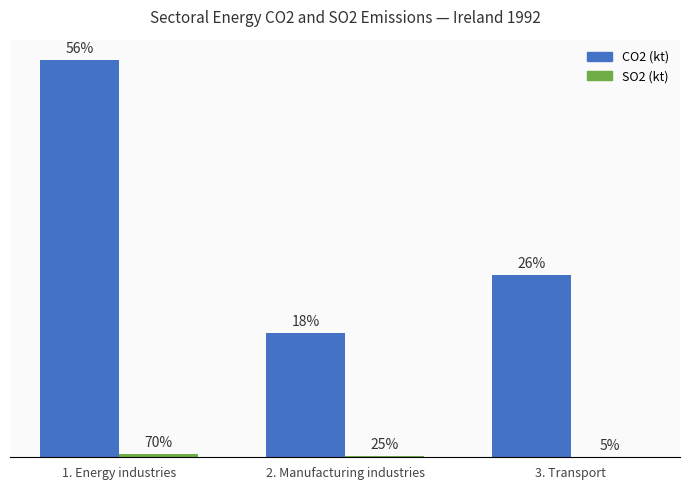

Which label corresponds to the smallest value in the chart?

3. Transport